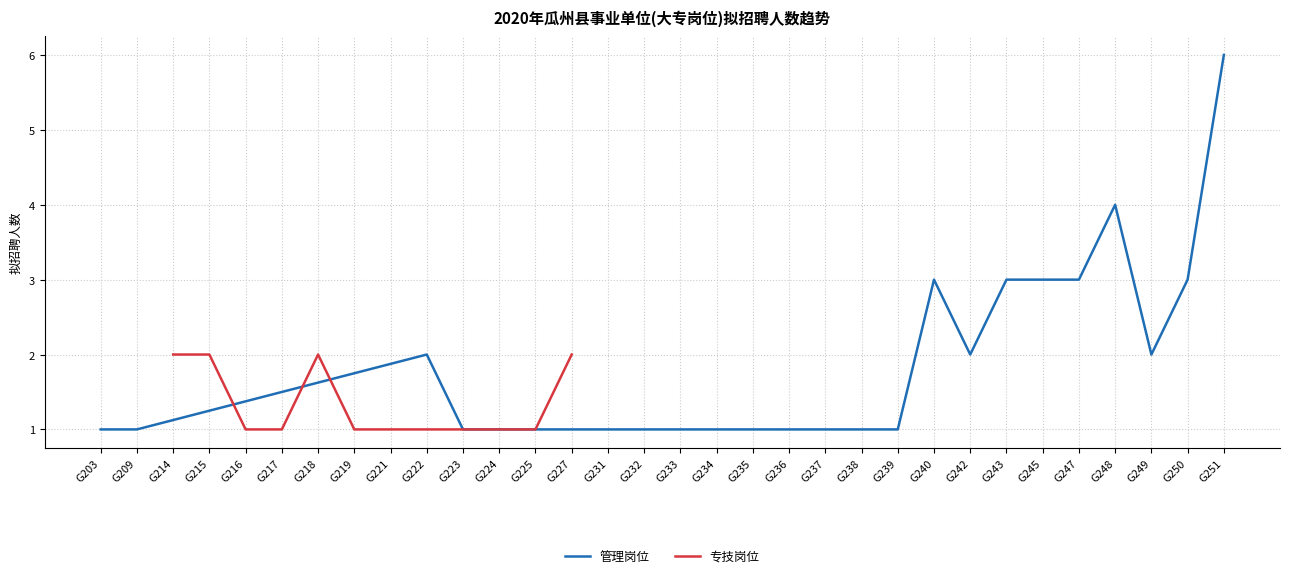

Which series has the largest total across all categories?

管理